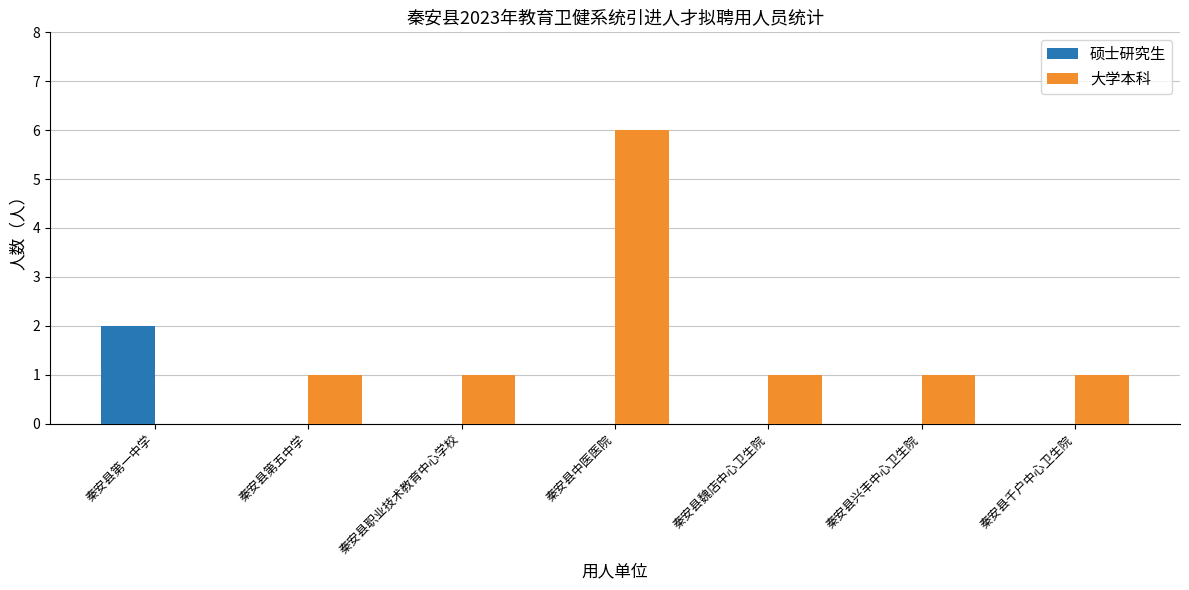

How many data points does each series have?

7